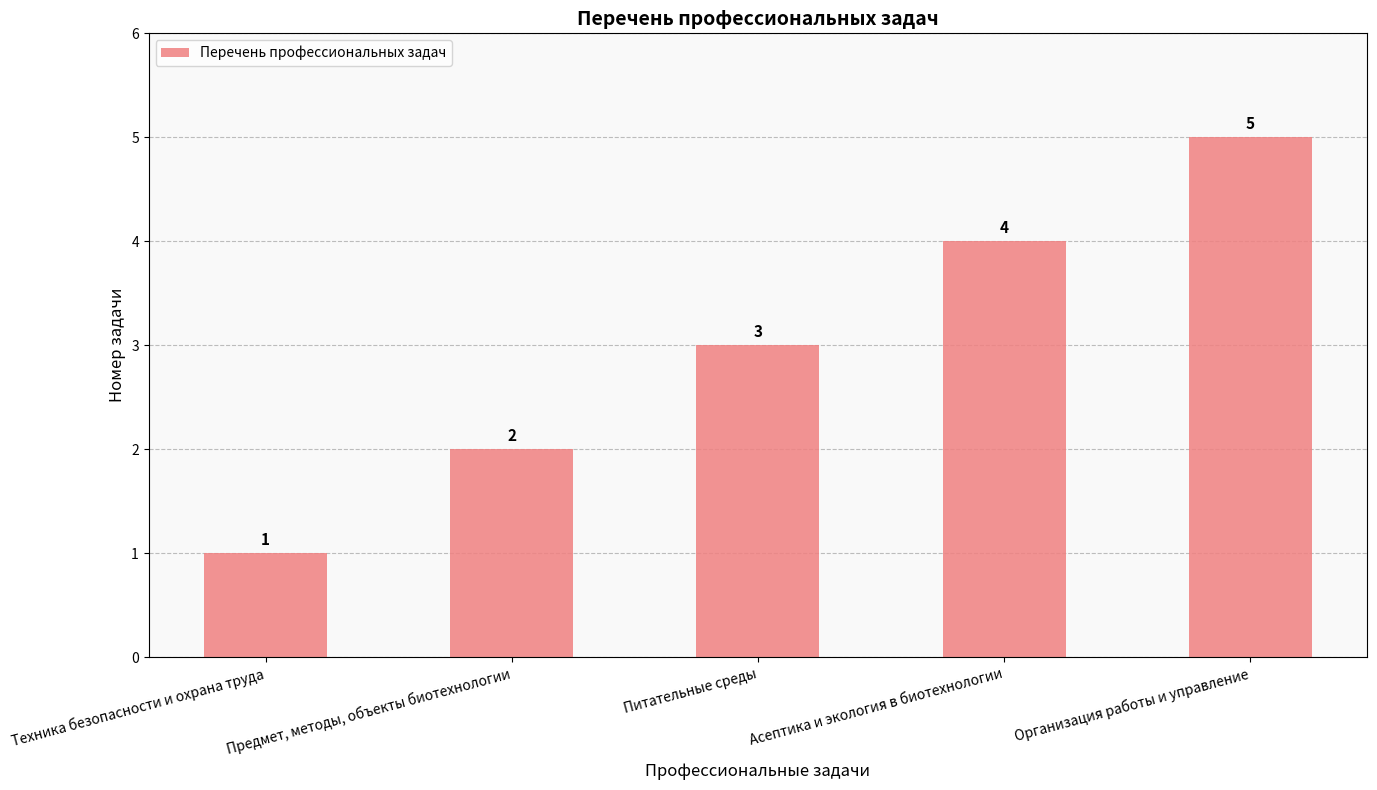

Approximately how many times larger is the value at Организация работы и управление compared to Предмет, методы, объекты биотехнологии?

2.5